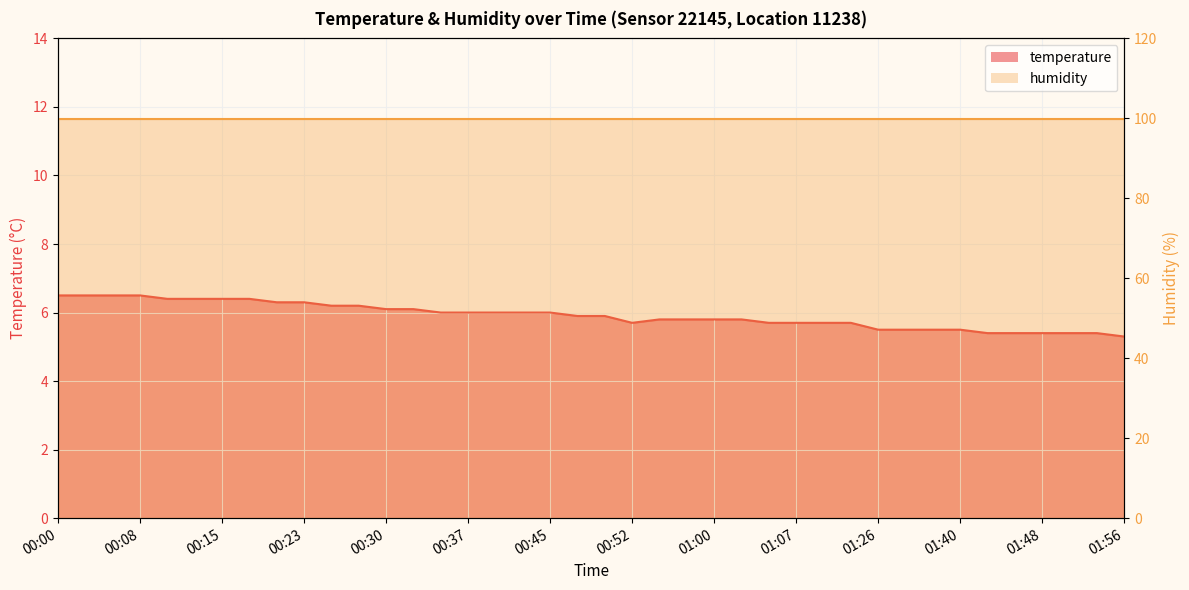

Rank the categories by value from highest to lowest.

00:00, 00:03, 00:06, 00:08, 00:10, 00:13, 00:15, 00:18, 00:20, 00:23, 00:25, 00:28, 00:30, 00:32, 00:35, 00:37, 00:40, 00:42, 00:45, 00:47, 00:50, 00:55, 00:58, 01:00, 01:02, 00:52, 01:05, 01:07, 01:10, 01:15, 01:26, 01:35, 01:38, 01:40, 01:43, 01:45, 01:48, 01:51, 01:53, 01:56